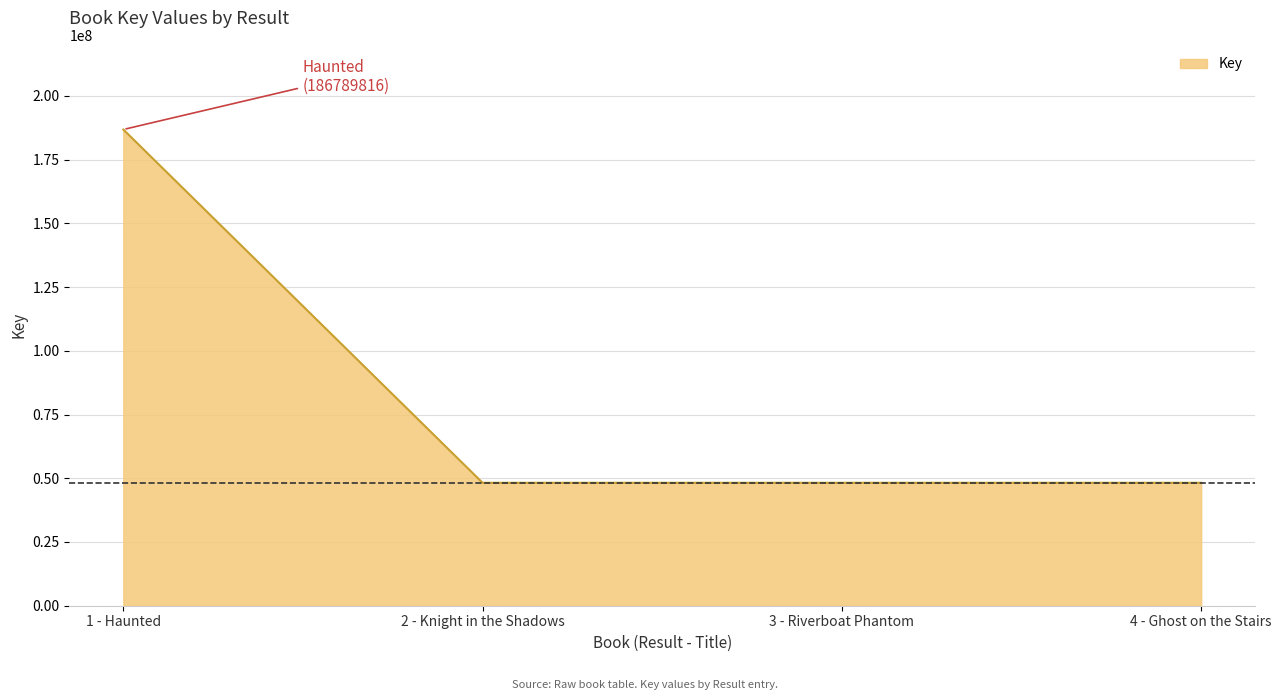

True or false: there are more than 2 points higher than both neighbors.

False